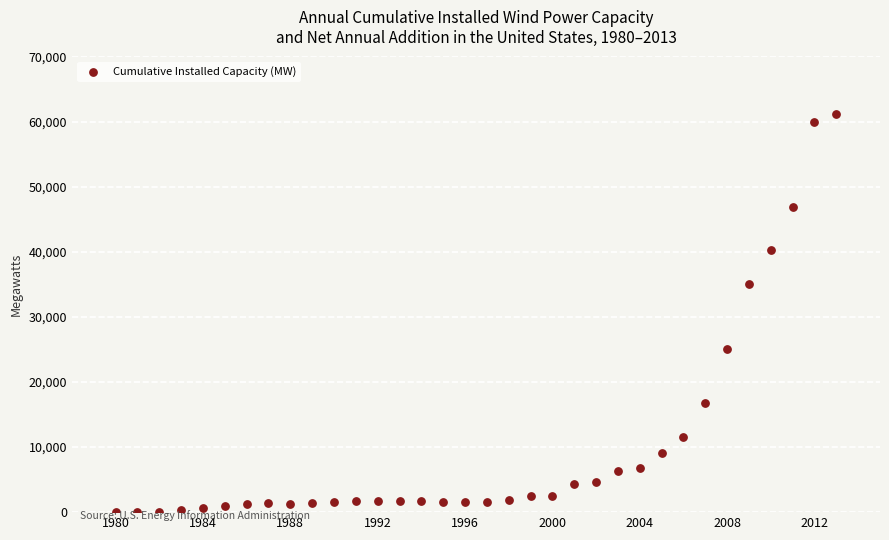

What Y value in the scatter plot is closest to 30549?

35086